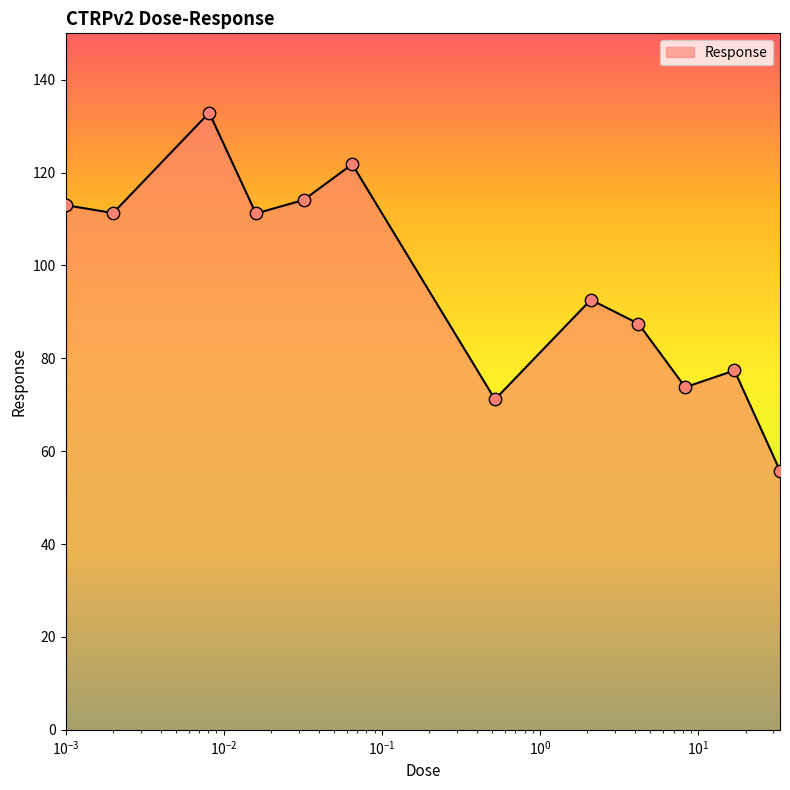

What is the minimum value shown in the chart?

55.8